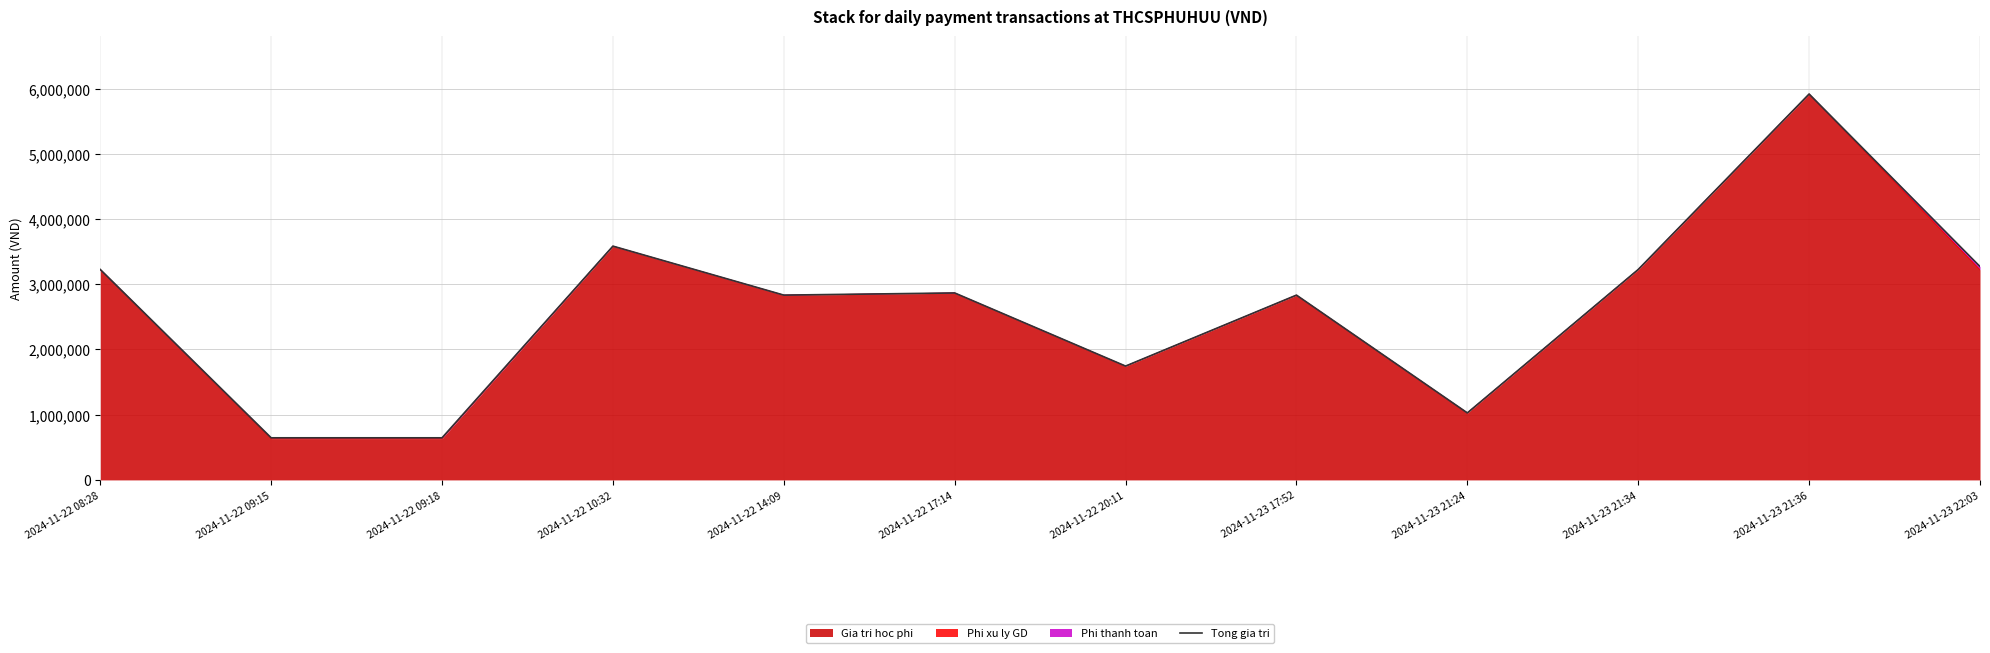

Is it true that the value at 2024-11-22 20:11 is 1745300?

True